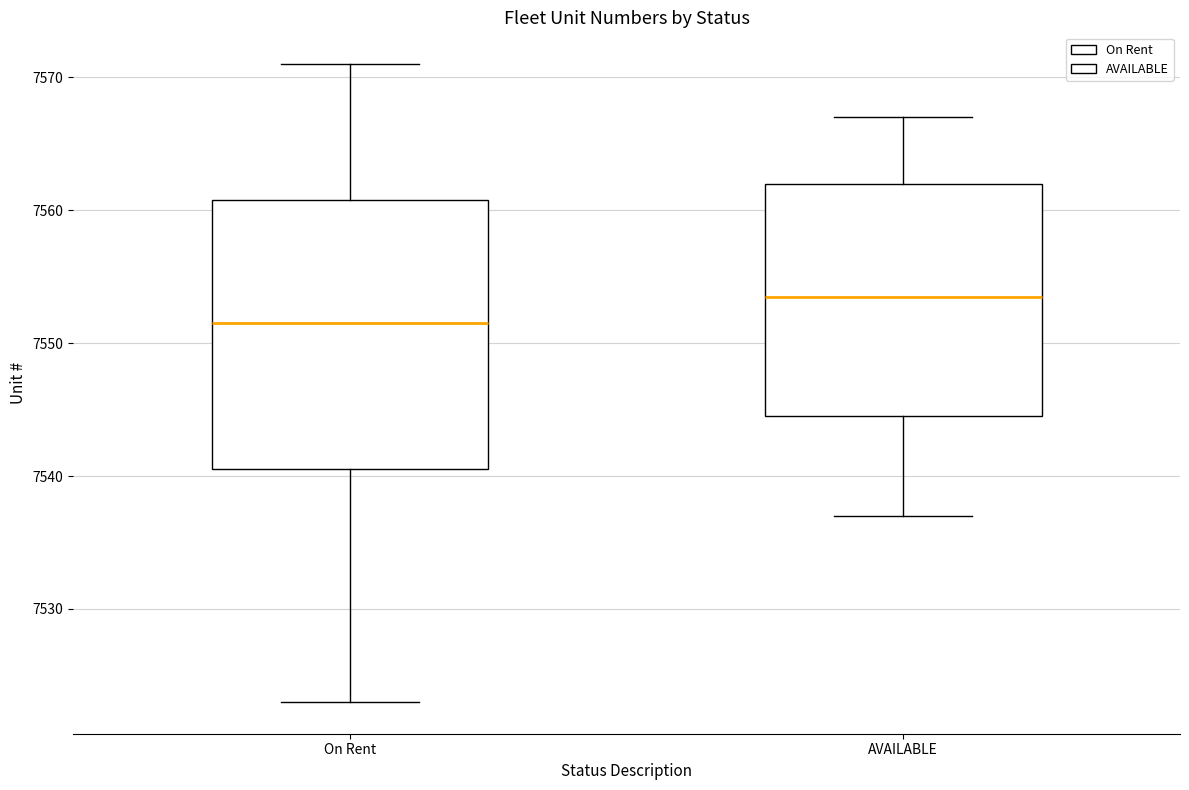

Comparing the boxes themselves (not the whiskers), which one is the tallest?

On Rent